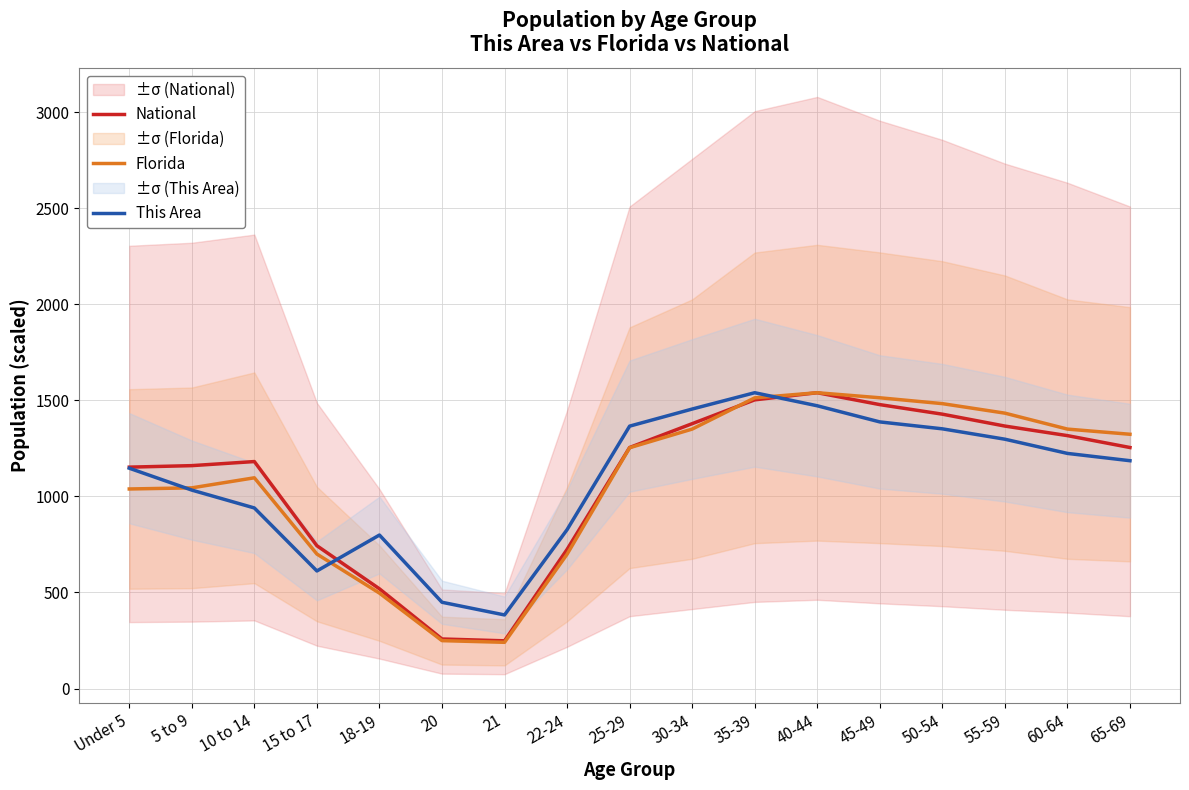

At which category does the chart reach its peak across all series?

40-44